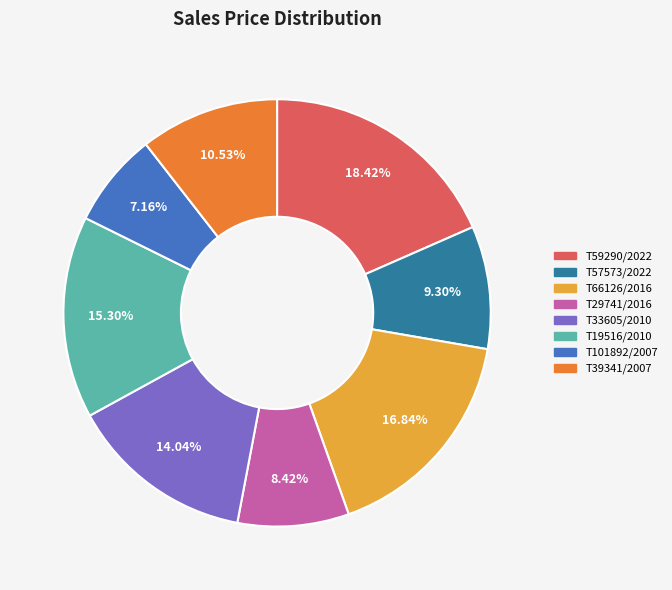

What is the ratio of the value at T39341/2007 to the value at T57573/2022?

1.1